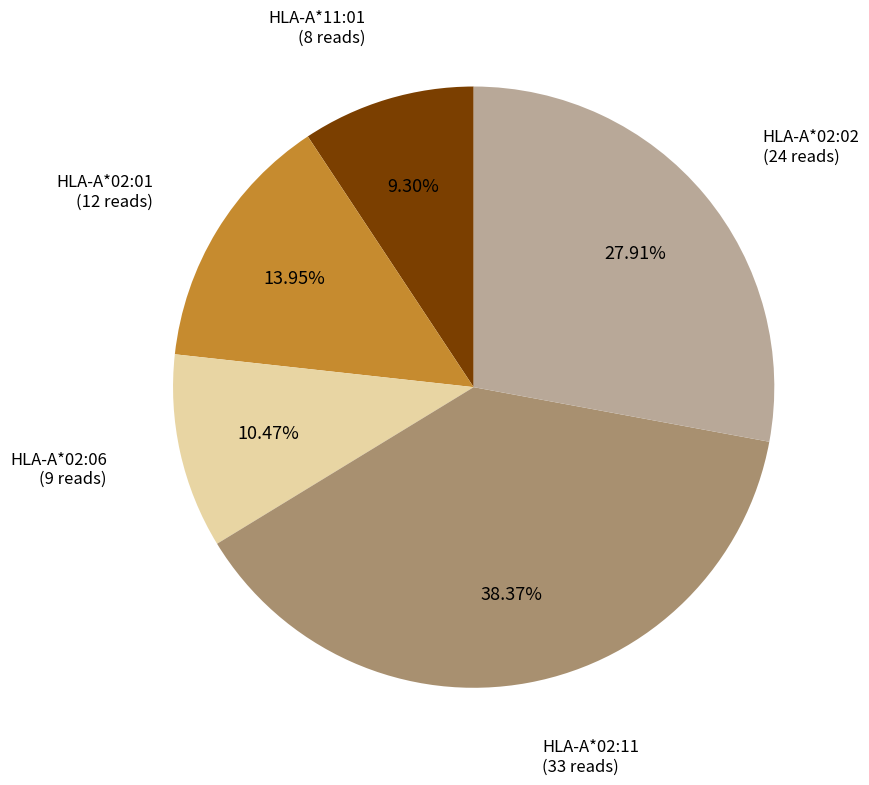

Does any single category account for the majority?

No